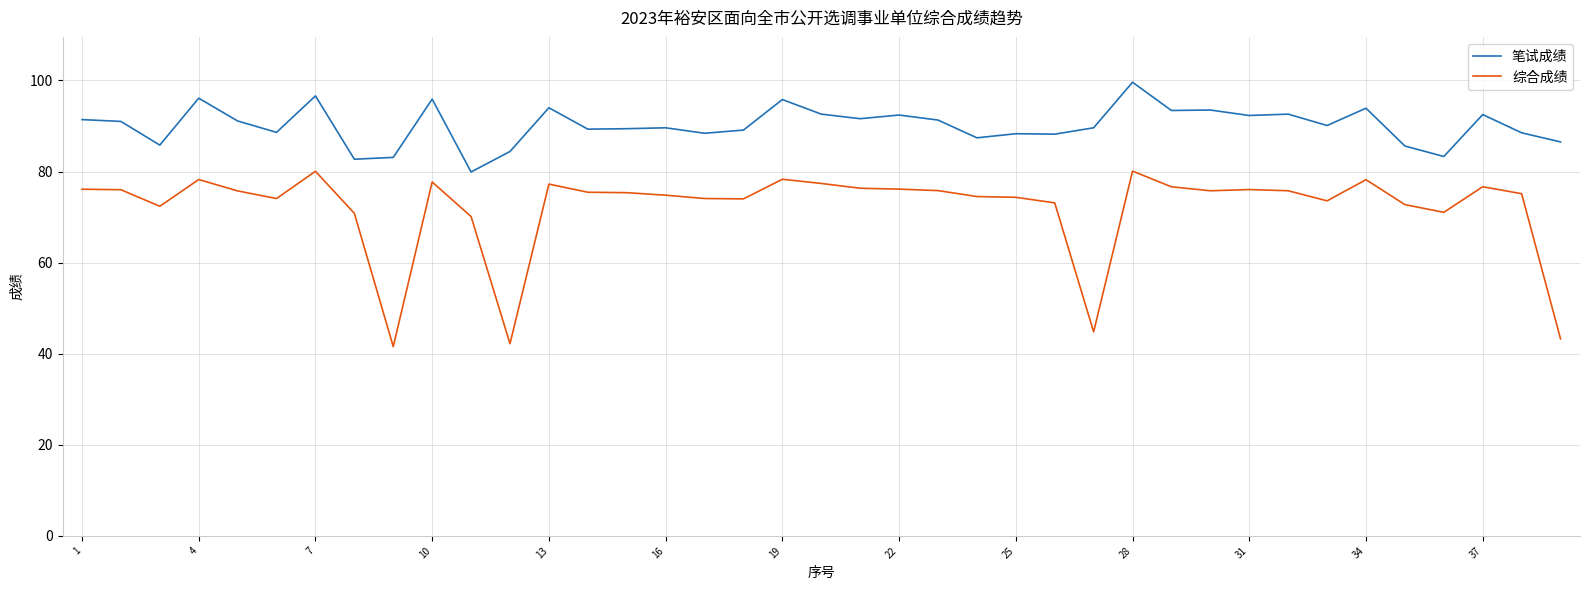

How many distinct data groups are displayed?

2